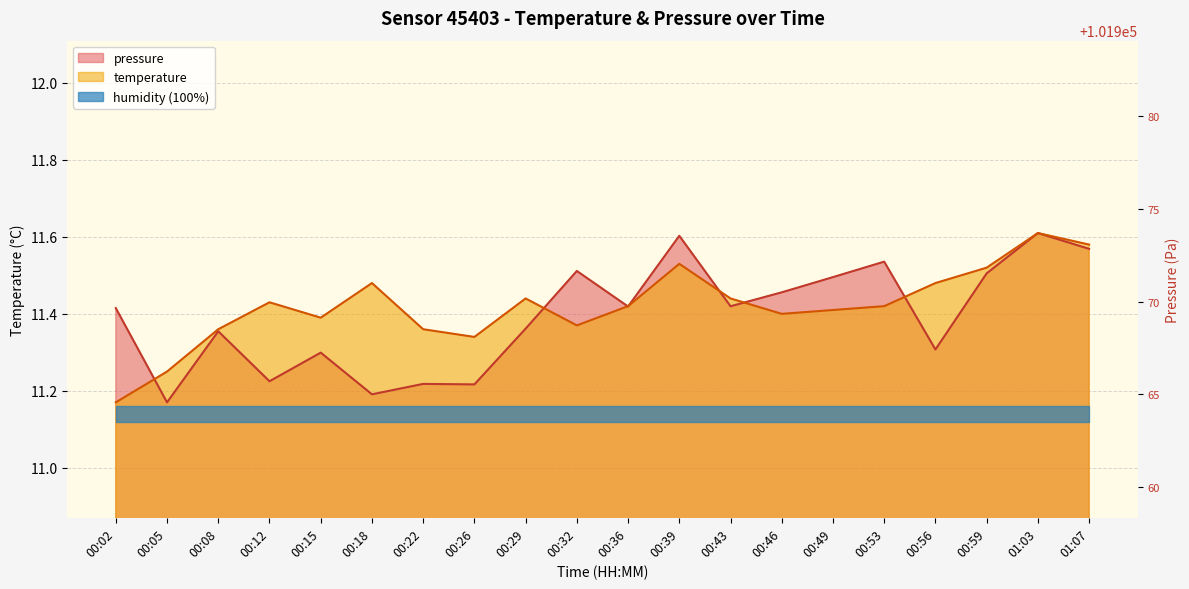

Is the value of pressure_scaled at 00:32 greater than the value of temperature at 00:46?

Yes